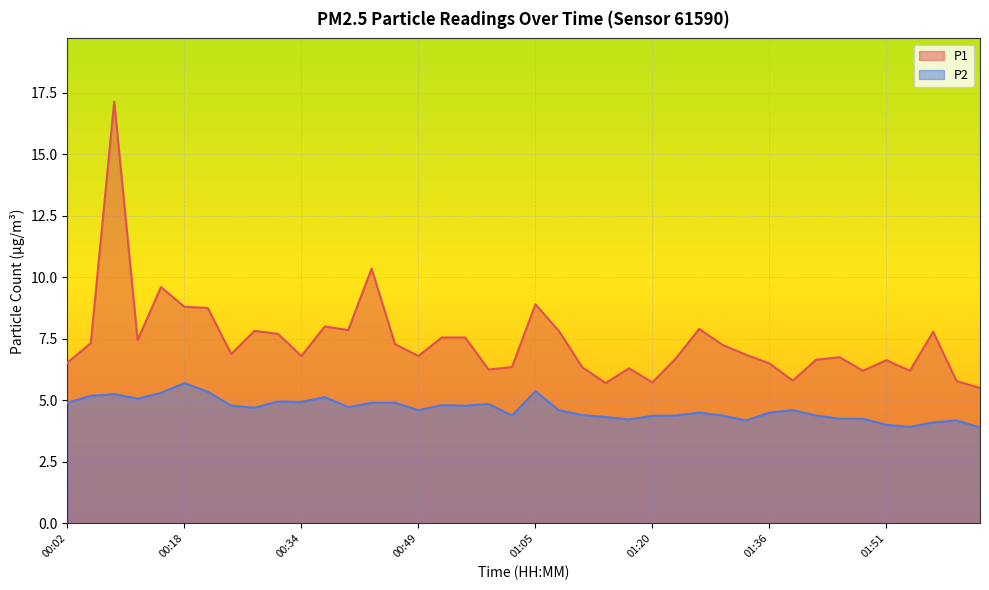

True or false: P2 and P1 intersect in this chart.

False